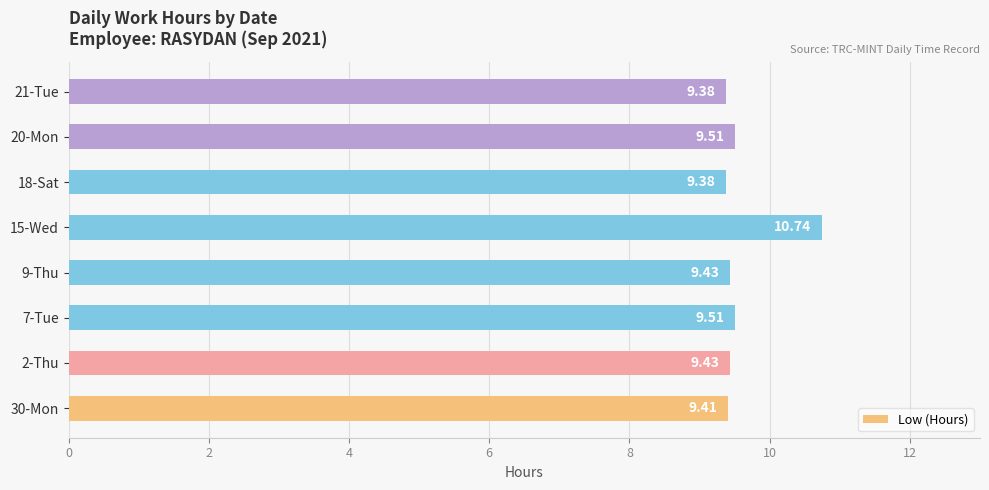

What is the sum of all values?

76.8